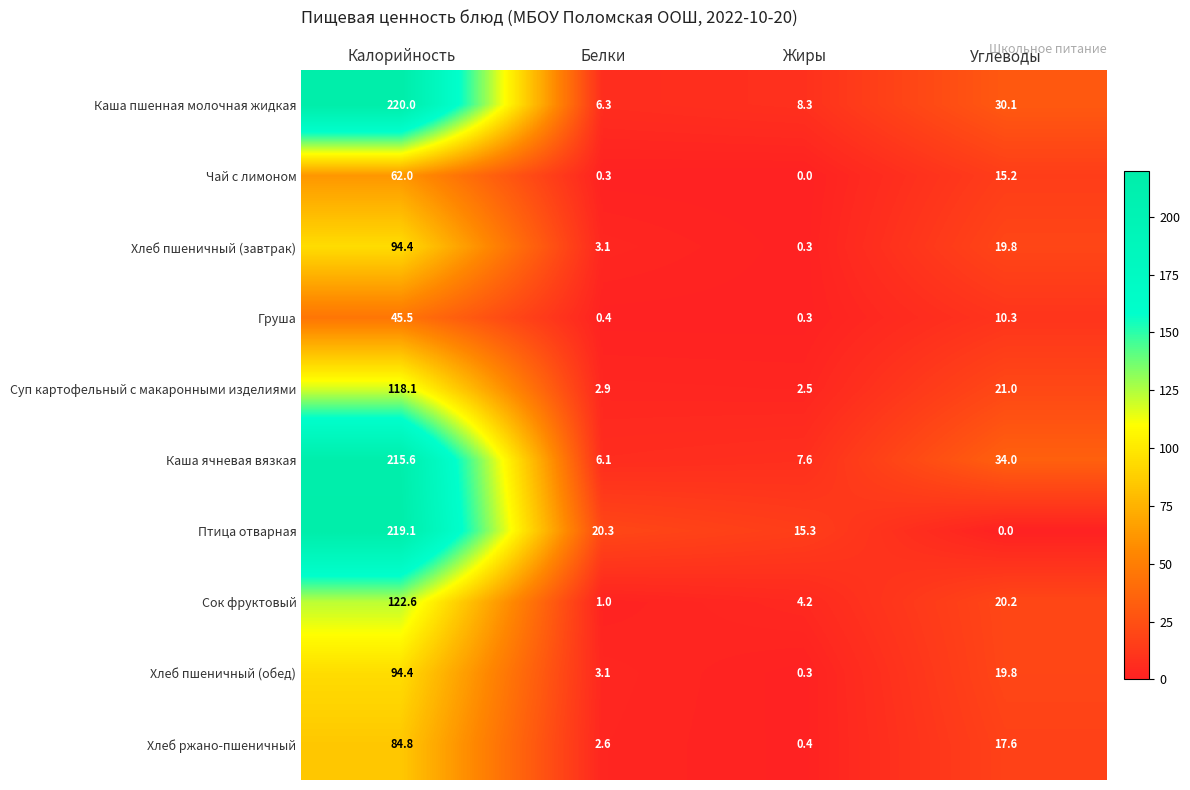

What is the greatest value displayed?

220.0